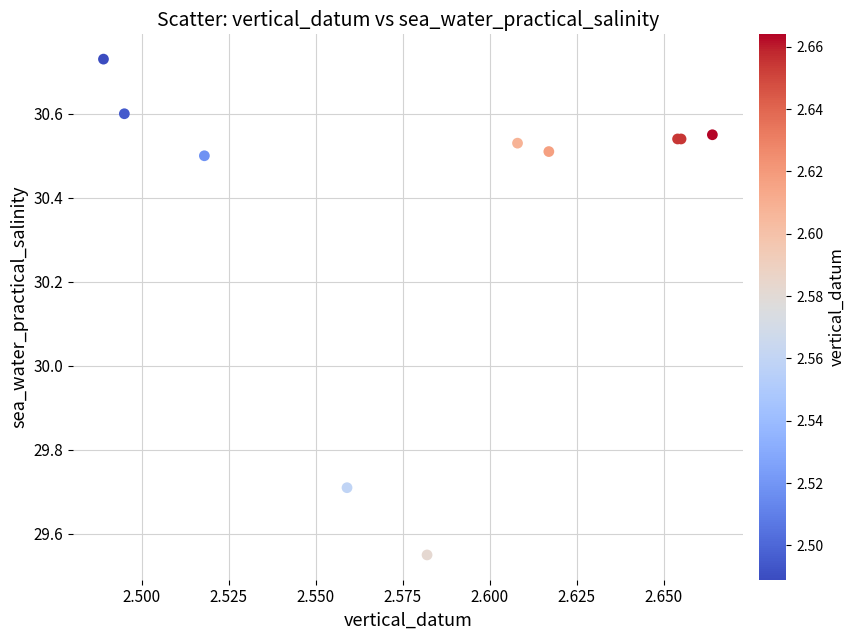

What Y value in the scatter plot is closest to 30?

29.7